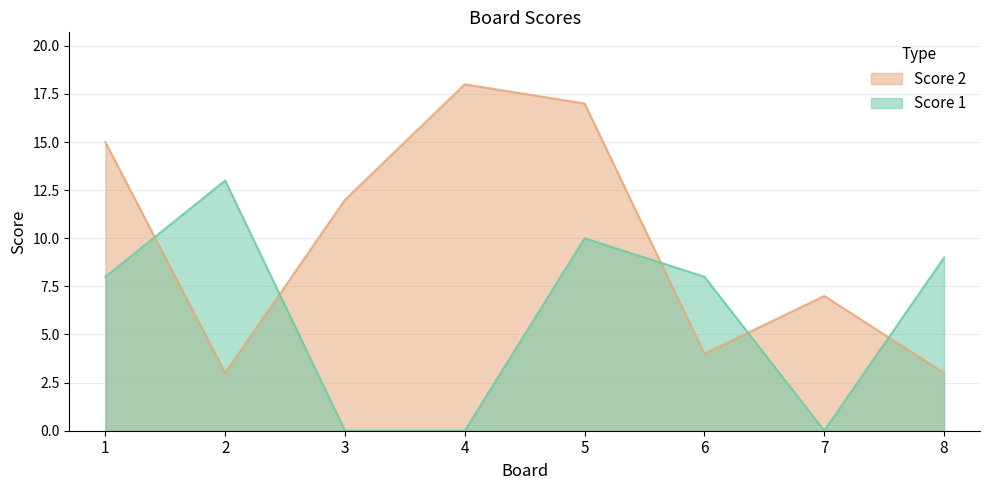

True or false: Score 2 has a value of 7 at 6.

False